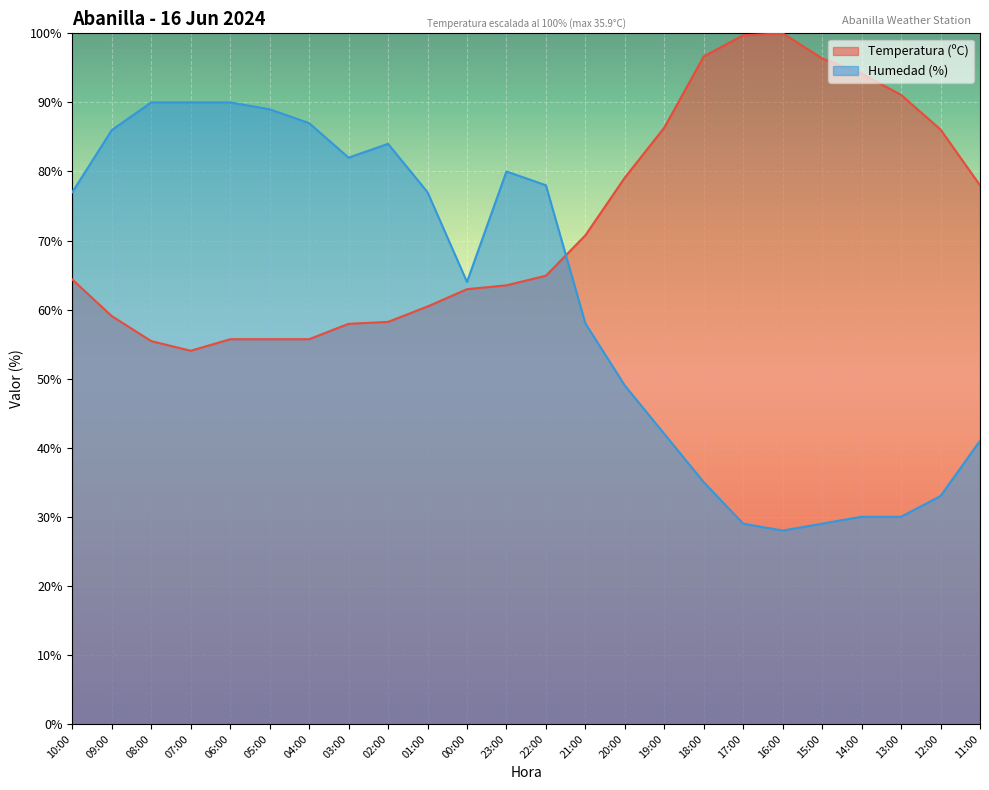

The value of Humedad (%) at 21:00 is 19.3. True or false?

False